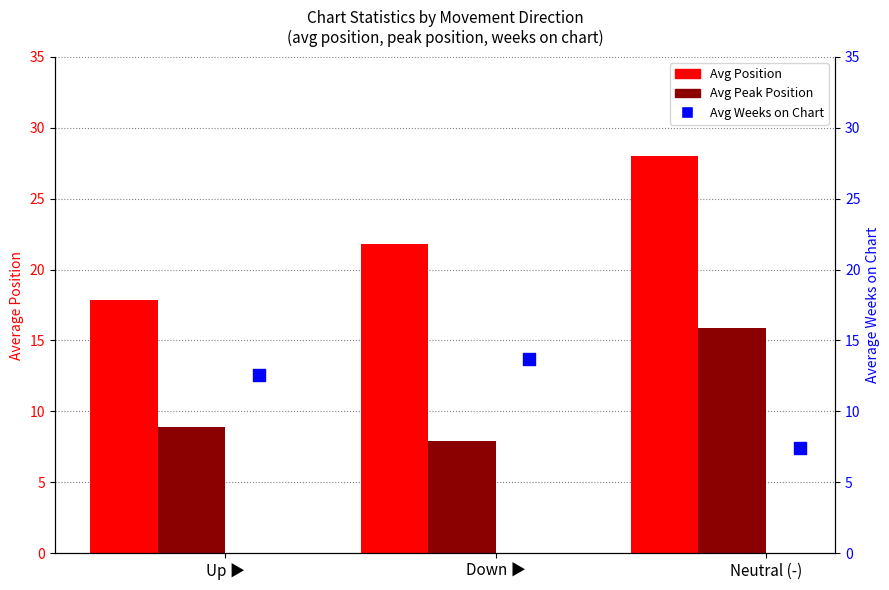

At which category is the sum across all series the highest?

Neutral (-)